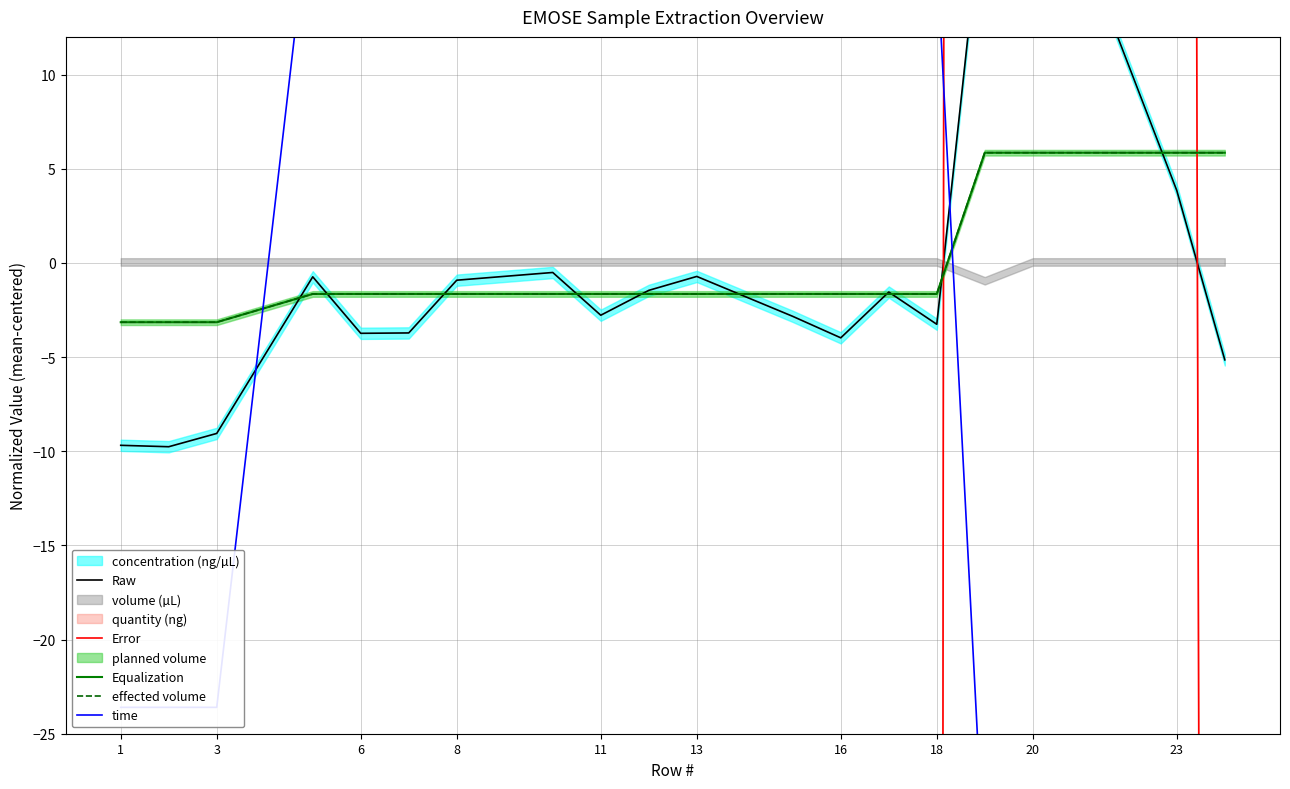

True or false: effected volume has more than 1 points higher than both neighbors.

False